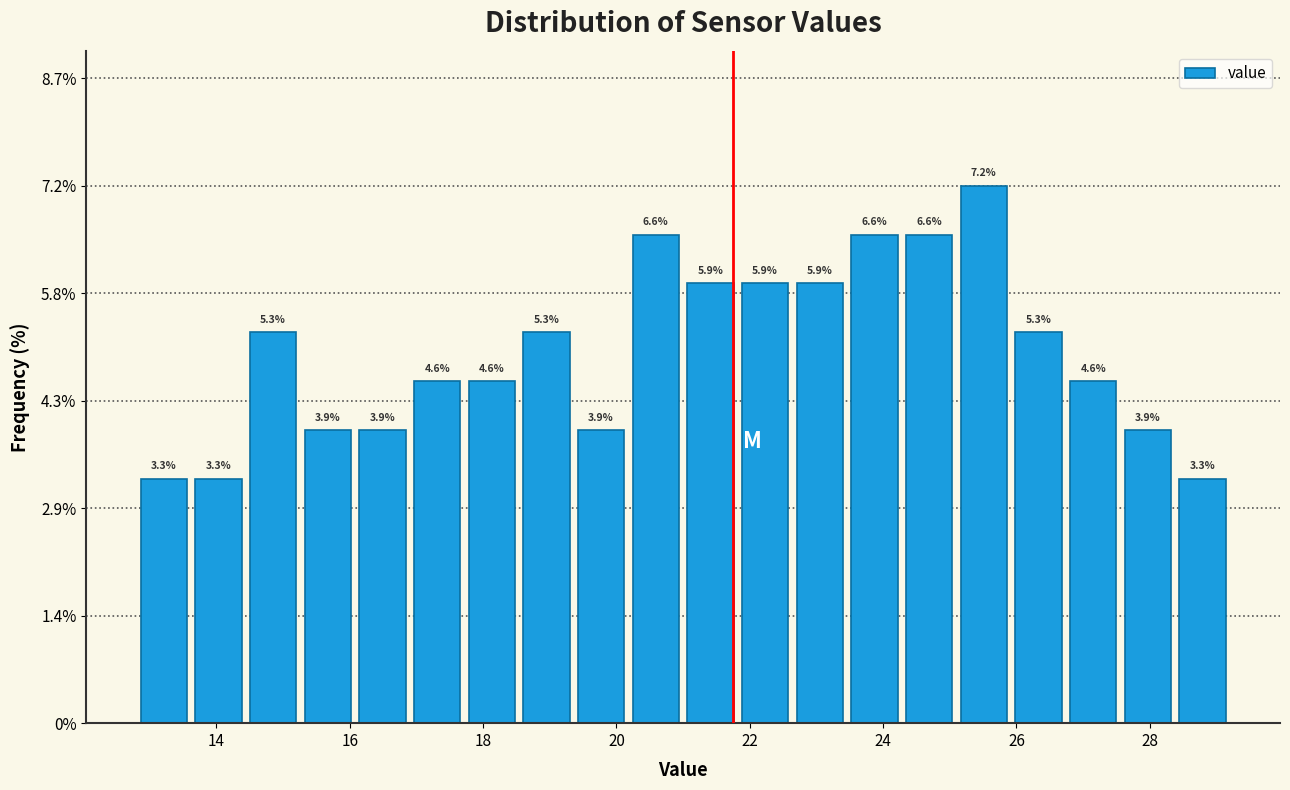

Over which range of the x-axis is the bar tallest?

25.10 to 25.92